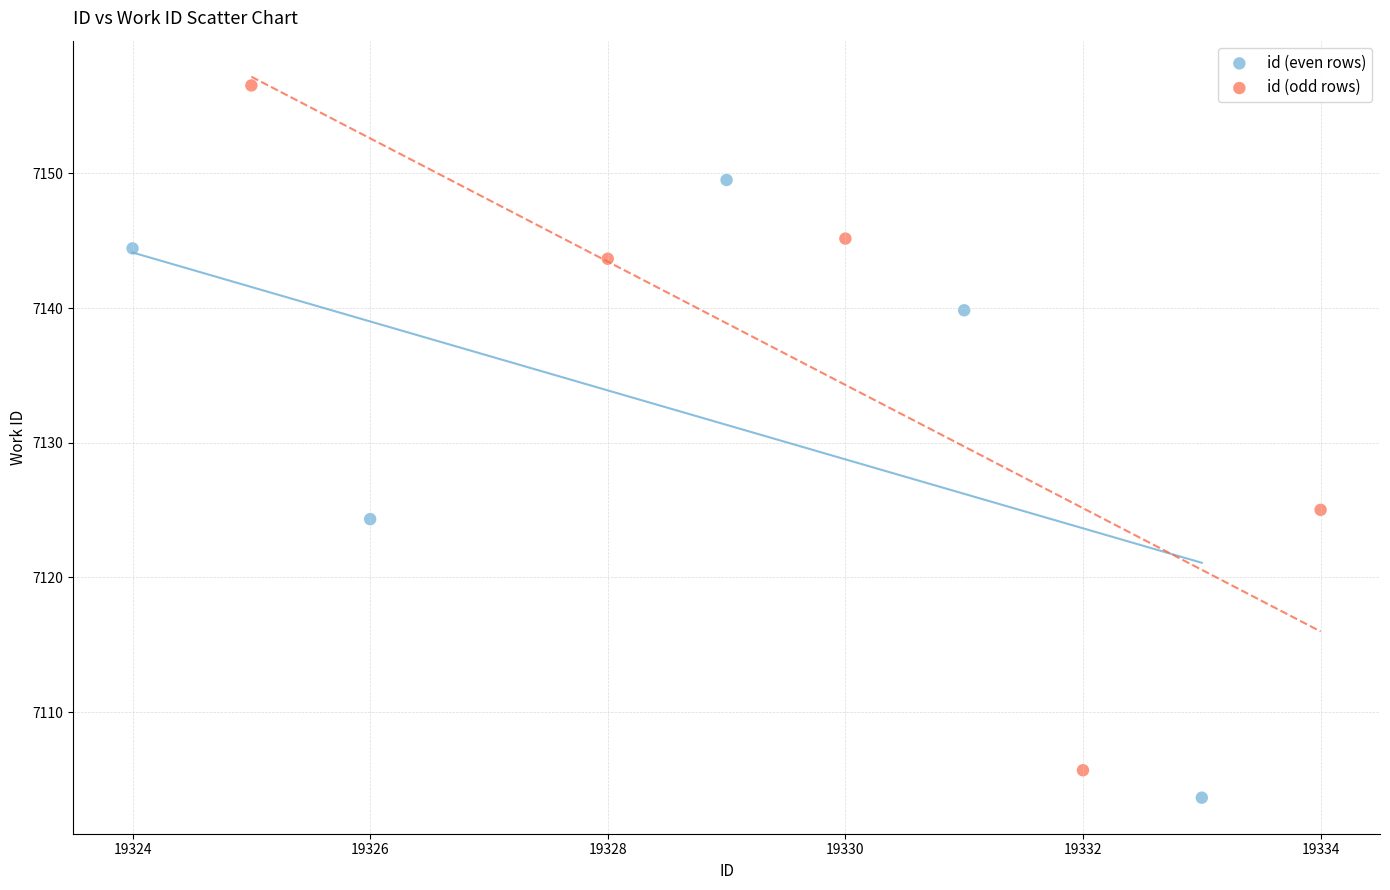

Which series has the widest spread of Y values?

id (odd rows)